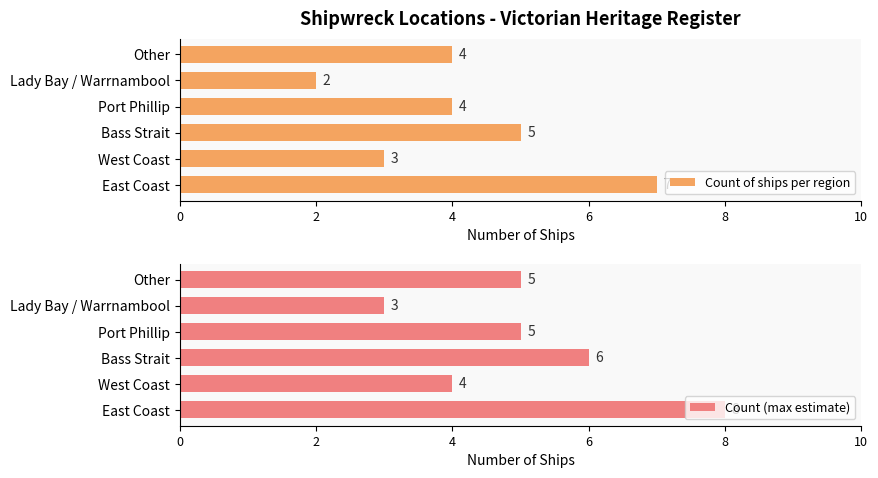

How many groups of bars are there?

6